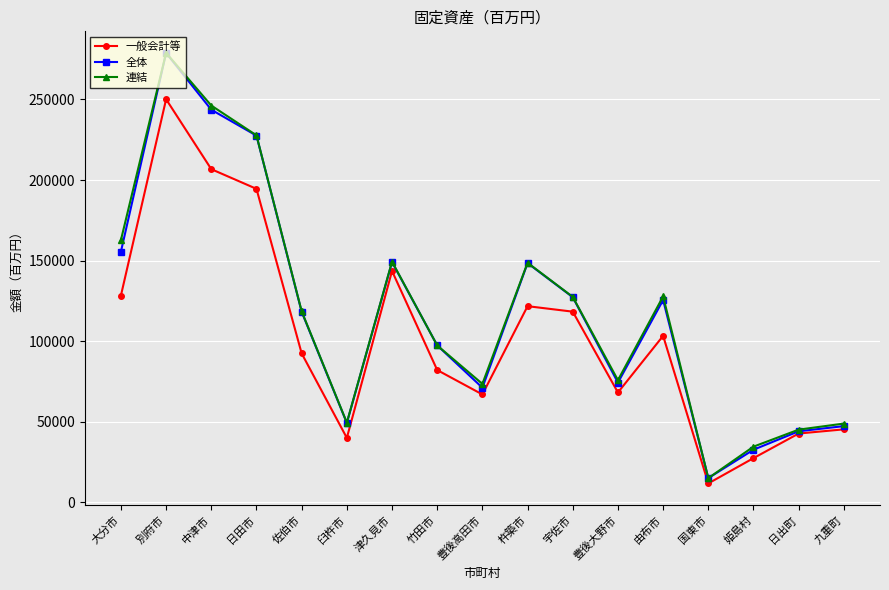

How many series are shown in this chart?

3